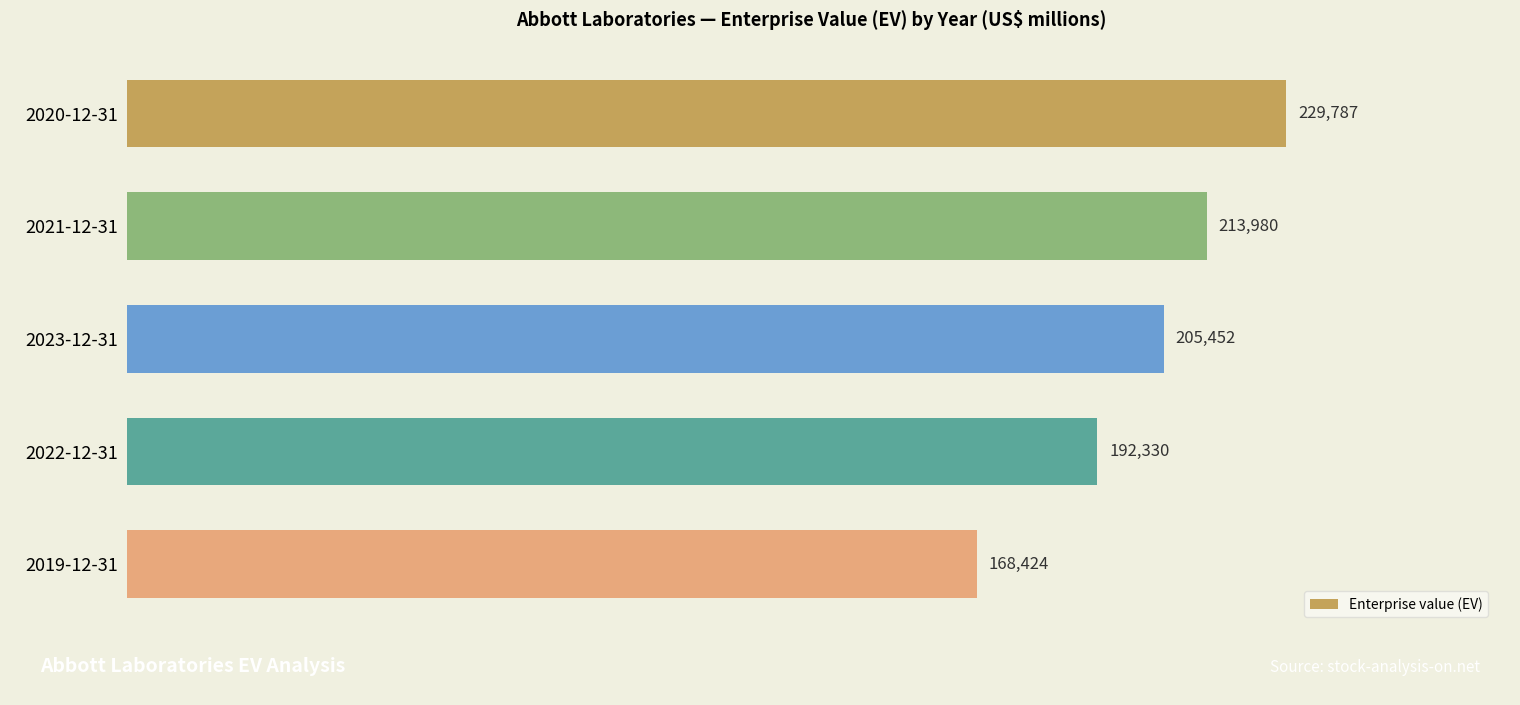

What is the difference between the second highest and minimum values?

45556